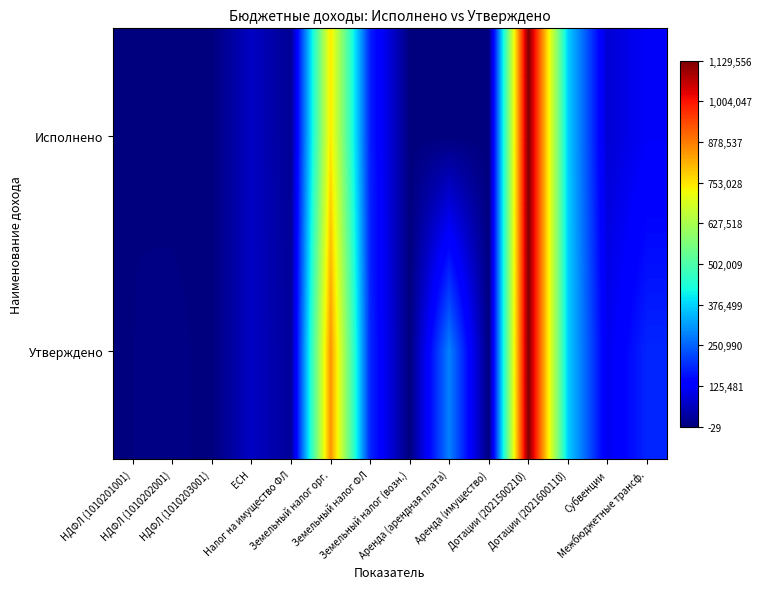

Reading left to right, what are all the values shown in this chart?

Исполнено: НДФЛ (1010201001)=4346.4	НДФЛ (1010202001)=-28.8	НДФЛ (1010203001)=785.8	ЕСН=68107.8	Налог на имущество ФЛ=21794.8	Земельный налог орг.=749265.0	Земельный налог ФЛ=177841.0	Земельный налог (возн.)=145.0	Аренда (арендная плата)=0.0	Аренда (имущество)=11.3	Дотации (2021500210)=1129556.0	Дотации (2021600110)=371747.0	Субвенции=84096.0	Межбюджетные трансф.=122000.0
Утверждено: НДФЛ (1010201001)=4209.0	НДФЛ (1010202001)=8475.0	НДФЛ (1010203001)=0.0	ЕСН=69000.0	Налог на имущество ФЛ=27938.0	Земельный налог орг.=850000.0	Земельный налог ФЛ=185000.0	Земельный налог (возн.)=0.0	Аренда (арендная плата)=286461.0	Аренда (имущество)=15.0	Дотации (2021500210)=1129556.0	Дотации (2021600110)=371747.0	Субвенции=112126.0	Межбюджетные трансф.=183533.0